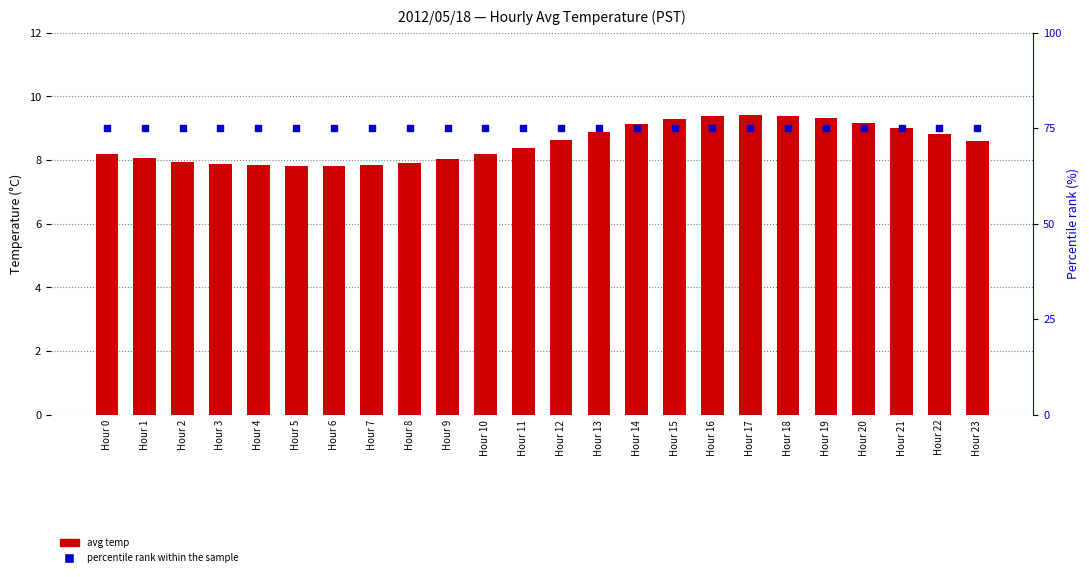

What are all the series names shown in the legend?

avg temp, percentile rank